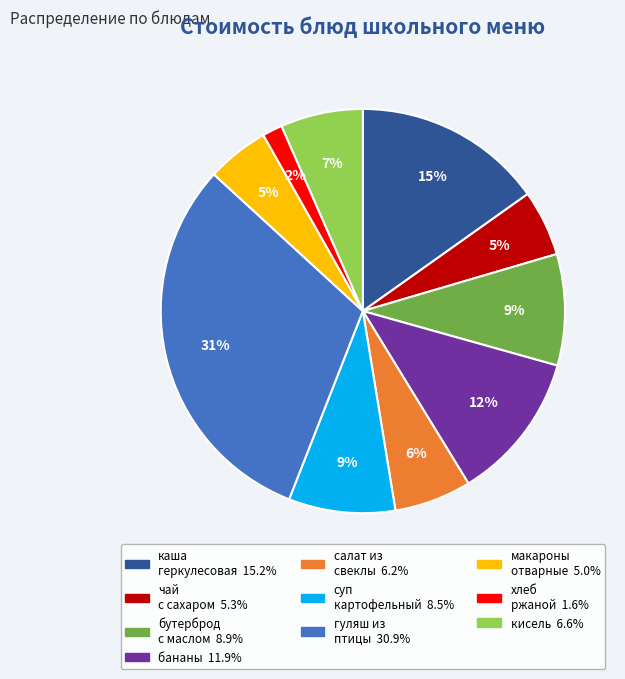

To the nearest percent, what is the average slice percentage?

10%